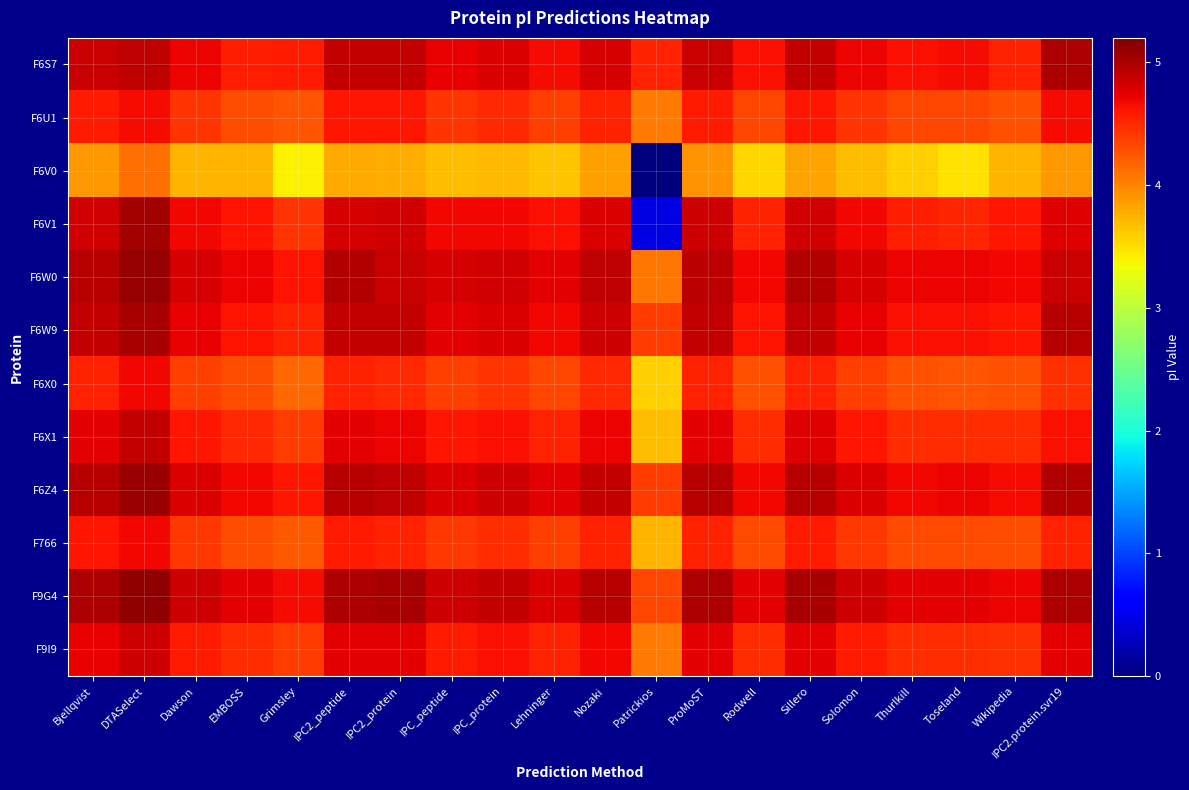

Reading left to right, list all the values displayed in this chart.

F6S7: Bjellqvist=4.9	DTASelect=4.9	Dawson=4.7	EMBOSS=4.6	Grimsley=4.6	IPC2_peptide=4.9	IPC2_protein=4.9	IPC_peptide=4.7	IPC_protein=4.8	Lehninger=4.7	Nozaki=4.8	Patrickios=4.5	ProMoST=4.9	Rodwell=4.6	Sillero=4.9	Solomon=4.7	Thurlkill=4.6	Toseland=4.7	Wikipedia=4.5	IPC2.protein.svr19=5.0
F6U1: Bjellqvist=4.6	DTASelect=4.7	Dawson=4.4	EMBOSS=4.3	Grimsley=4.3	IPC2_peptide=4.6	IPC2_protein=4.6	IPC_peptide=4.4	IPC_protein=4.5	Lehninger=4.4	Nozaki=4.5	Patrickios=4.0	ProMoST=4.6	Rodwell=4.3	Sillero=4.6	Solomon=4.4	Thurlkill=4.3	Toseland=4.3	Wikipedia=4.3	IPC2.protein.svr19=4.7
F6V0: Bjellqvist=3.9	DTASelect=4.1	Dawson=3.7	EMBOSS=3.7	Grimsley=3.4	IPC2_peptide=3.8	IPC2_protein=3.8	IPC_peptide=3.7	IPC_protein=3.7	Lehninger=3.7	Nozaki=3.9	Patrickios=0.0	ProMoST=3.9	Rodwell=3.5	Sillero=3.8	Solomon=3.7	Thurlkill=3.6	Toseland=3.5	Wikipedia=3.7	IPC2.protein.svr19=3.9
F6V1: Bjellqvist=4.8	DTASelect=5.0	Dawson=4.7	EMBOSS=4.6	Grimsley=4.4	IPC2_peptide=4.8	IPC2_protein=4.8	IPC_peptide=4.7	IPC_protein=4.7	Lehninger=4.6	Nozaki=4.8	Patrickios=0.5	ProMoST=4.8	Rodwell=4.5	Sillero=4.8	Solomon=4.7	Thurlkill=4.6	Toseland=4.5	Wikipedia=4.6	IPC2.protein.svr19=4.8
F6W0: Bjellqvist=5.0	DTASelect=5.1	Dawson=4.8	EMBOSS=4.7	Grimsley=4.6	IPC2_peptide=5.0	IPC2_protein=4.9	IPC_peptide=4.8	IPC_protein=4.8	Lehninger=4.7	Nozaki=4.9	Patrickios=4.1	ProMoST=4.9	Rodwell=4.7	Sillero=5.0	Solomon=4.8	Thurlkill=4.7	Toseland=4.7	Wikipedia=4.7	IPC2.protein.svr19=4.9
F6W9: Bjellqvist=4.9	DTASelect=5.0	Dawson=4.7	EMBOSS=4.6	Grimsley=4.5	IPC2_peptide=4.9	IPC2_protein=4.9	IPC_peptide=4.7	IPC_protein=4.8	Lehninger=4.7	Nozaki=4.8	Patrickios=4.4	ProMoST=4.9	Rodwell=4.6	Sillero=4.9	Solomon=4.7	Thurlkill=4.6	Toseland=4.6	Wikipedia=4.6	IPC2.protein.svr19=4.9
F6X0: Bjellqvist=4.5	DTASelect=4.7	Dawson=4.4	EMBOSS=4.3	Grimsley=4.2	IPC2_peptide=4.5	IPC2_protein=4.5	IPC_peptide=4.4	IPC_protein=4.4	Lehninger=4.3	Nozaki=4.5	Patrickios=3.6	ProMoST=4.5	Rodwell=4.3	Sillero=4.5	Solomon=4.4	Thurlkill=4.3	Toseland=4.3	Wikipedia=4.3	IPC2.protein.svr19=4.5
F6X1: Bjellqvist=4.7	DTASelect=4.9	Dawson=4.6	EMBOSS=4.5	Grimsley=4.4	IPC2_peptide=4.7	IPC2_protein=4.7	IPC_peptide=4.6	IPC_protein=4.6	Lehninger=4.5	Nozaki=4.7	Patrickios=3.7	ProMoST=4.7	Rodwell=4.5	Sillero=4.8	Solomon=4.6	Thurlkill=4.5	Toseland=4.5	Wikipedia=4.5	IPC2.protein.svr19=4.6
F6Z4: Bjellqvist=4.9	DTASelect=5.1	Dawson=4.8	EMBOSS=4.7	Grimsley=4.6	IPC2_peptide=5.0	IPC2_protein=4.9	IPC_peptide=4.8	IPC_protein=4.8	Lehninger=4.7	Nozaki=4.9	Patrickios=4.4	ProMoST=4.9	Rodwell=4.7	Sillero=5.0	Solomon=4.8	Thurlkill=4.7	Toseland=4.7	Wikipedia=4.7	IPC2.protein.svr19=5.0
F766: Bjellqvist=4.6	DTASelect=4.7	Dawson=4.4	EMBOSS=4.3	Grimsley=4.2	IPC2_peptide=4.6	IPC2_protein=4.5	IPC_peptide=4.4	IPC_protein=4.5	Lehninger=4.4	Nozaki=4.5	Patrickios=3.7	ProMoST=4.5	Rodwell=4.3	Sillero=4.6	Solomon=4.4	Thurlkill=4.3	Toseland=4.3	Wikipedia=4.3	IPC2.protein.svr19=4.5
F9G4: Bjellqvist=5.0	DTASelect=5.1	Dawson=4.8	EMBOSS=4.7	Grimsley=4.7	IPC2_peptide=5.0	IPC2_protein=5.0	IPC_peptide=4.8	IPC_protein=4.9	Lehninger=4.8	Nozaki=5.0	Patrickios=4.3	ProMoST=5.0	Rodwell=4.7	Sillero=5.0	Solomon=4.8	Thurlkill=4.7	Toseland=4.7	Wikipedia=4.7	IPC2.protein.svr19=5.0
F9I9: Bjellqvist=4.7	DTASelect=4.9	Dawson=4.6	EMBOSS=4.5	Grimsley=4.4	IPC2_peptide=4.7	IPC2_protein=4.7	IPC_peptide=4.6	IPC_protein=4.6	Lehninger=4.5	Nozaki=4.7	Patrickios=4.0	ProMoST=4.7	Rodwell=4.5	Sillero=4.7	Solomon=4.6	Thurlkill=4.5	Toseland=4.5	Wikipedia=4.5	IPC2.protein.svr19=4.7